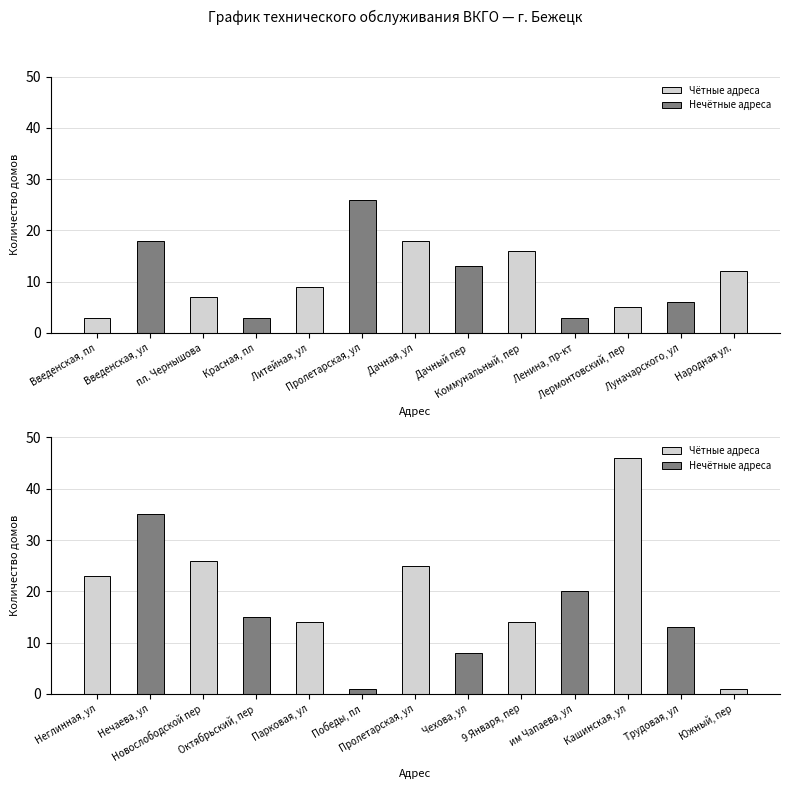

What is the label of the 1st bar from the right?

Южный, пер